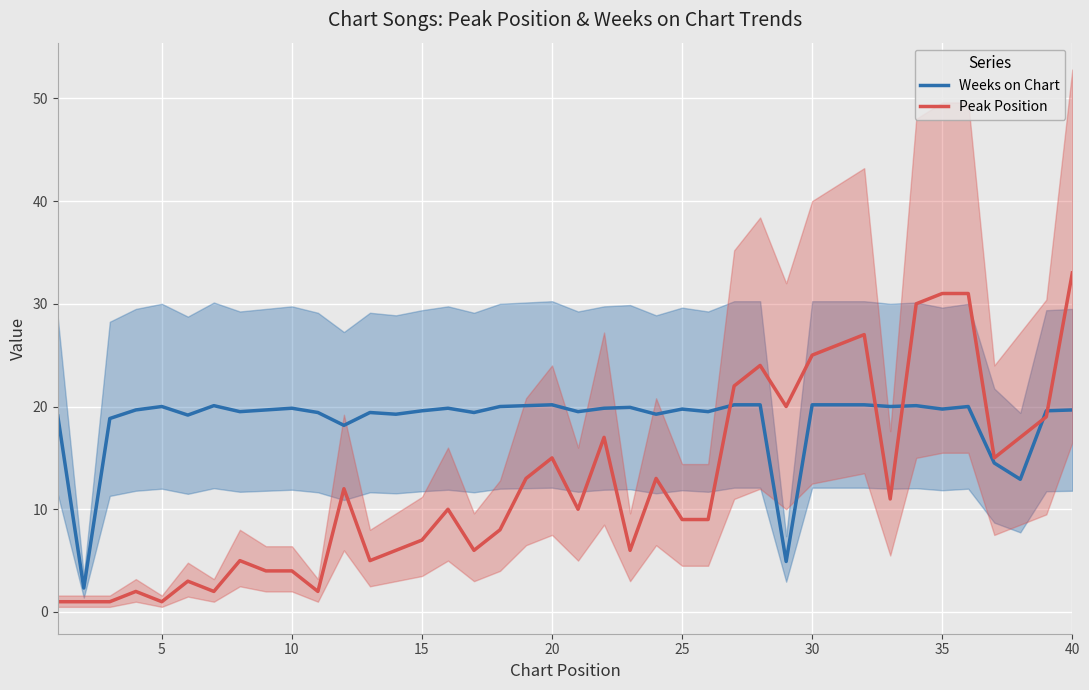

Which series ends up on top after the final intersection of Weeks on Chart and Peak Position?

Peak Position